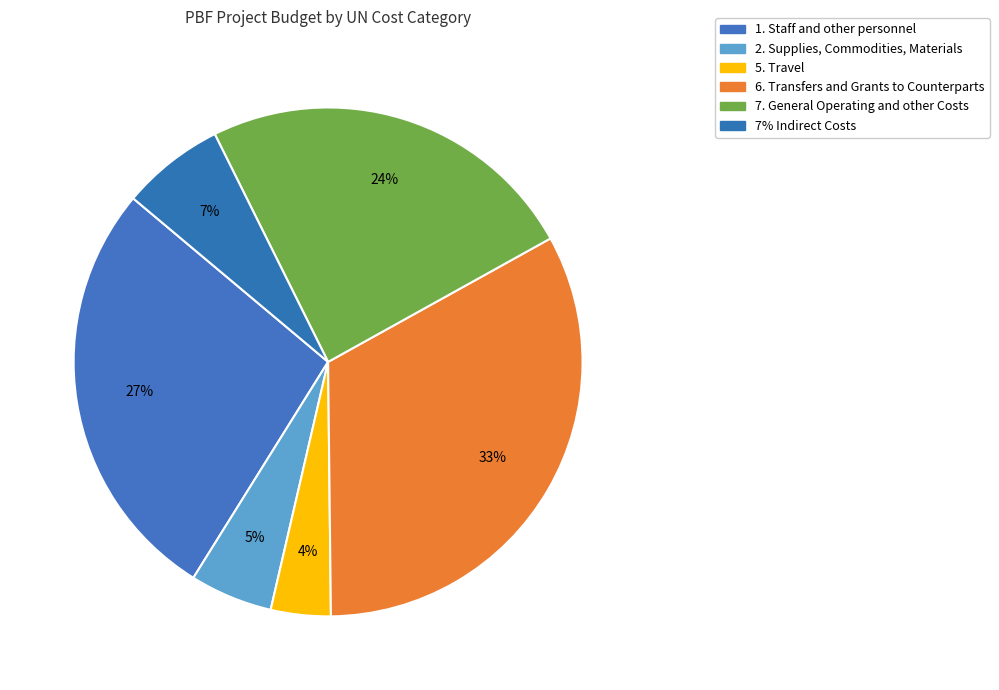

Does any single category account for the majority?

No